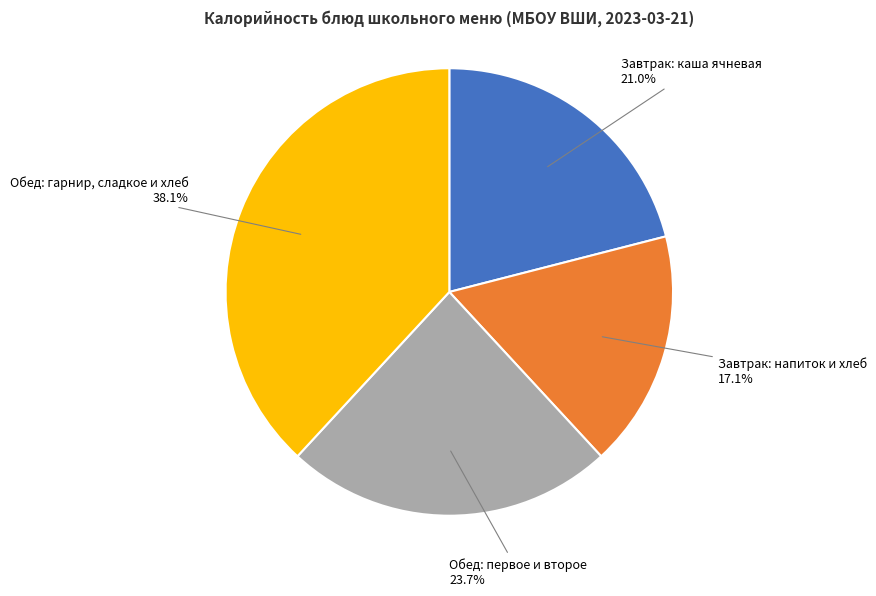

Does any single category account for the majority?

No